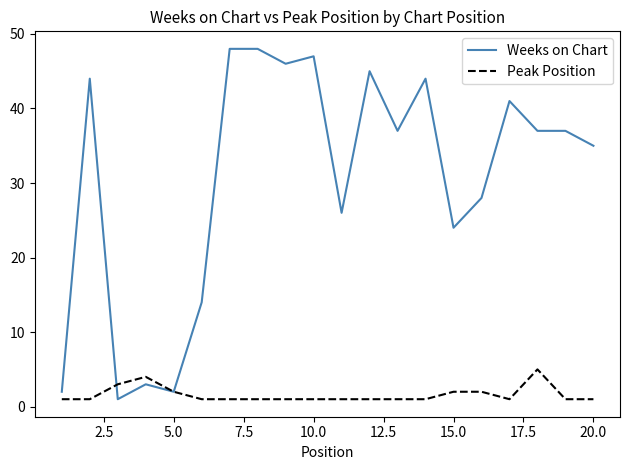

What is the maximum value shown in the chart?

48